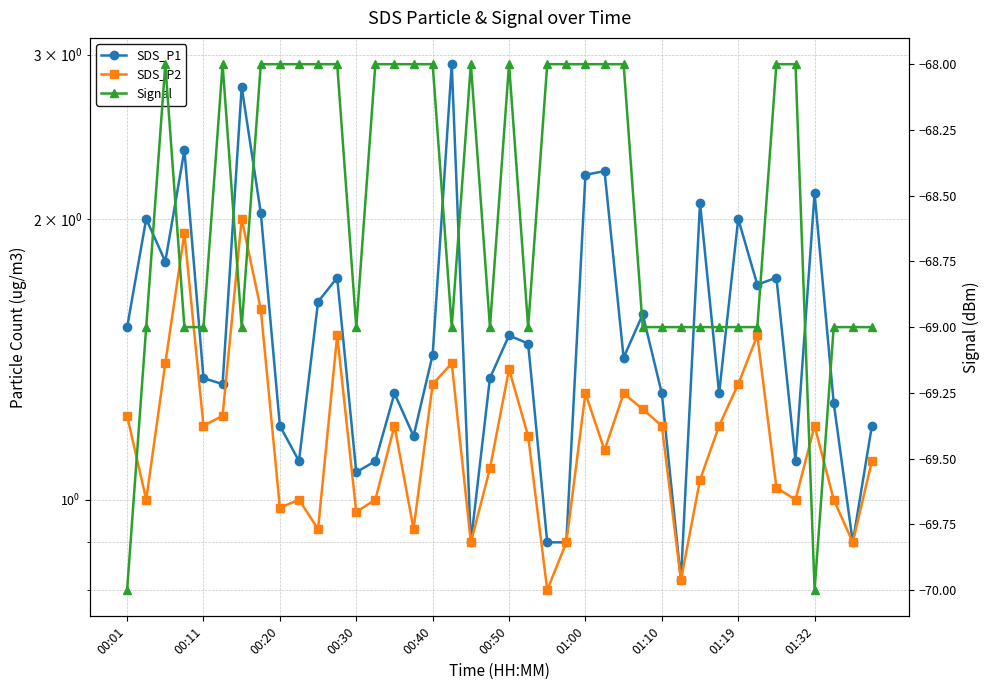

At which label does SDS_P2 first exceed 1?

00:01